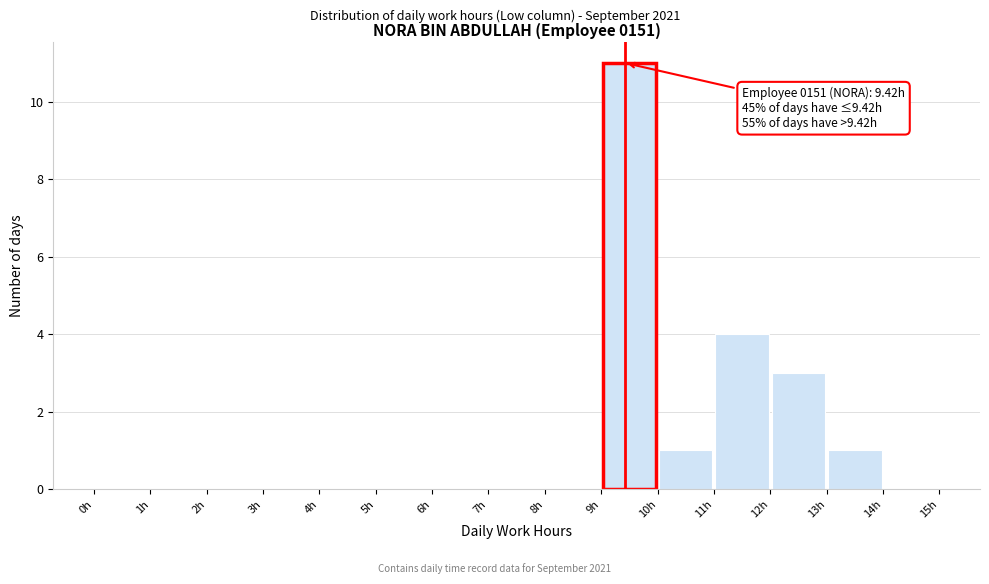

Over which range of the x-axis is the bar tallest?

9 to 10